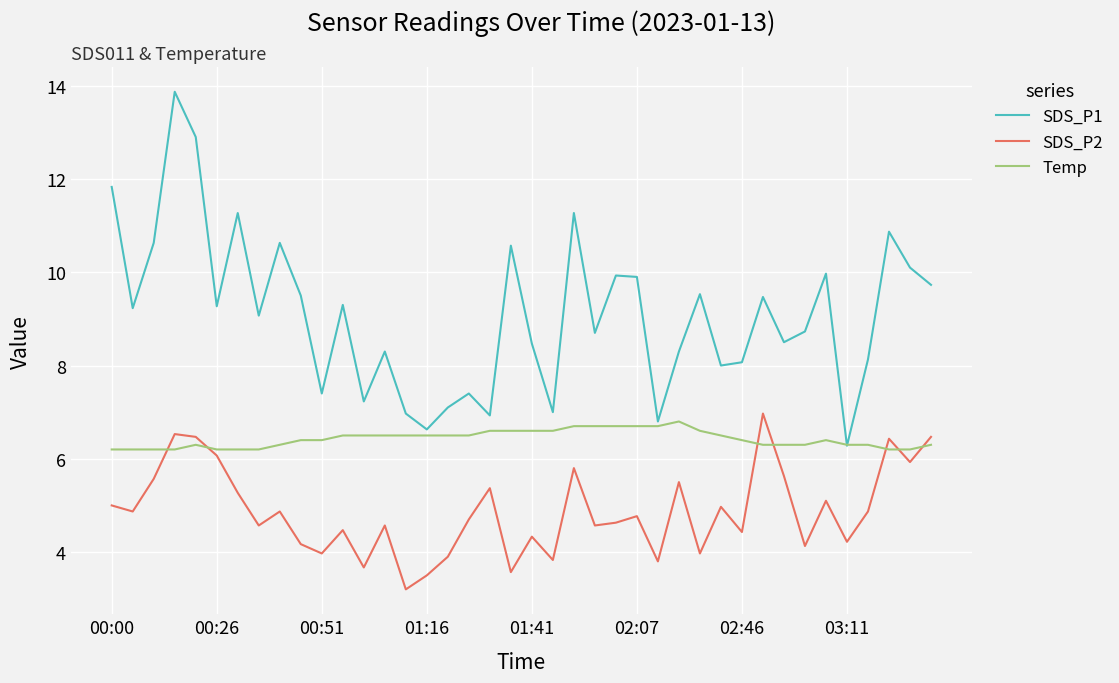

List the series in order of their overall mean, highest first.

SDS_P1, Temp, SDS_P2